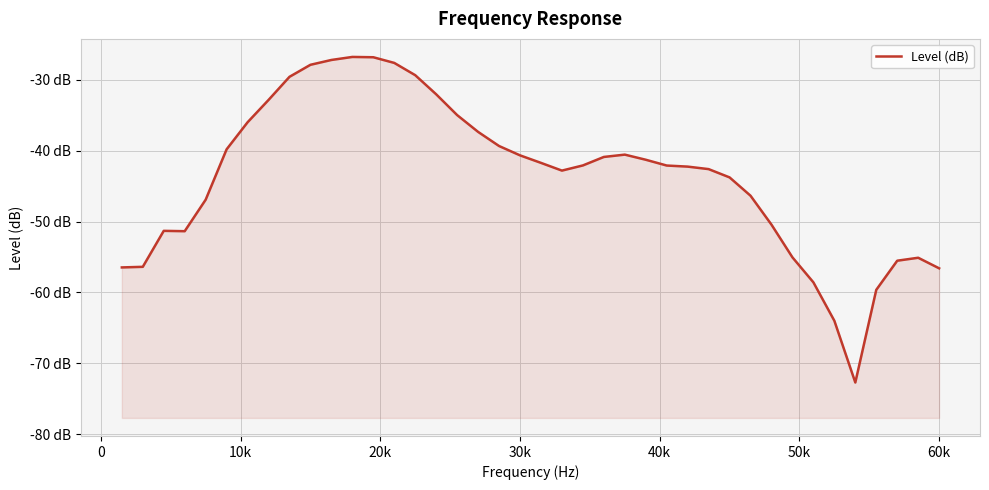

What is the minimum value shown in the chart?

-72.7